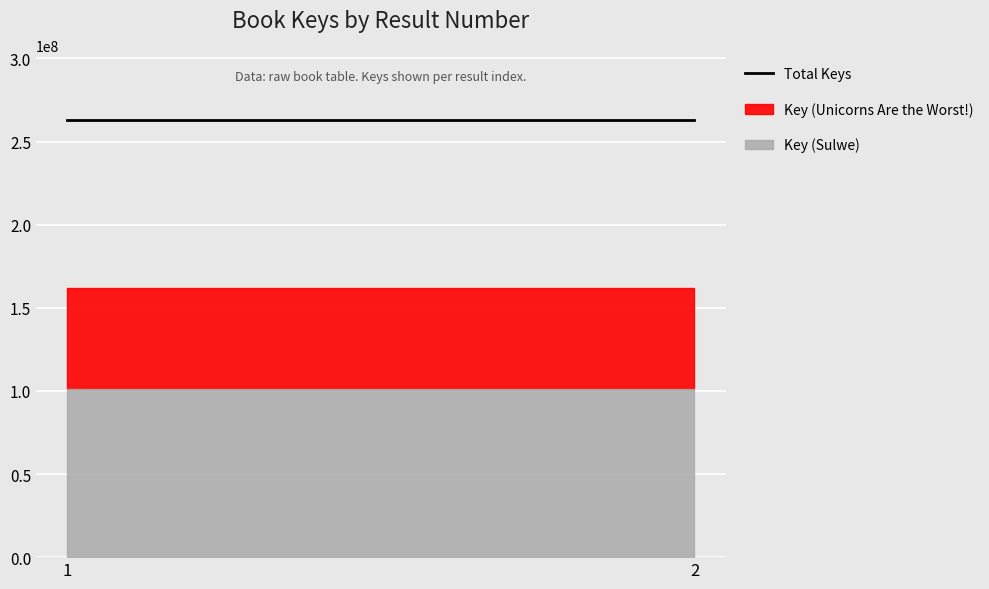

Rank the categories by Key (Unicorns Are the Worst!) value from lowest to highest.

1, 2